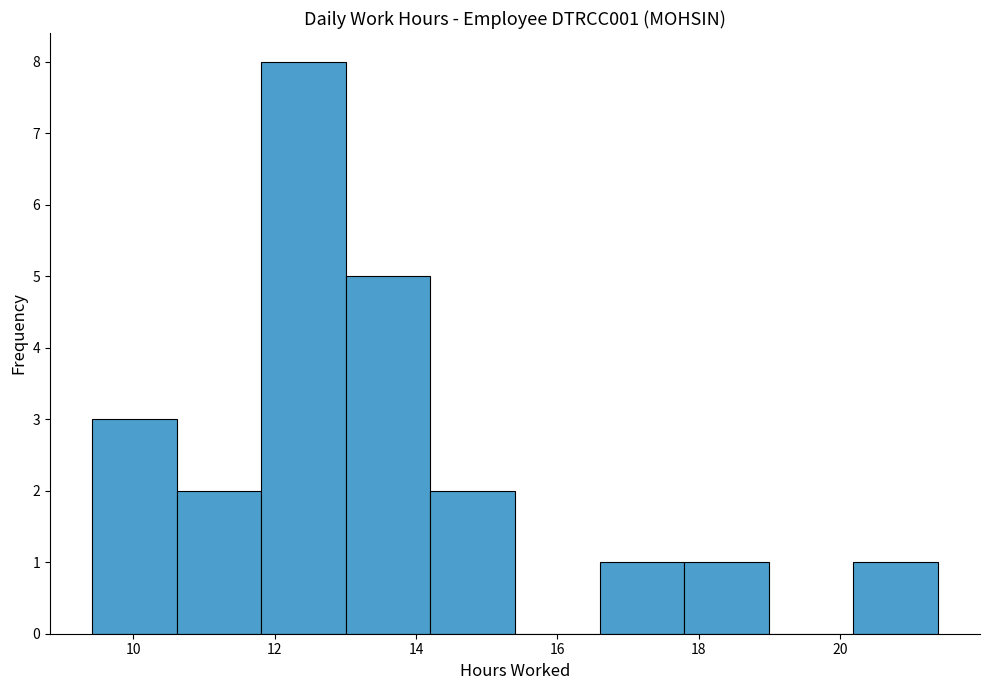

Which range on the x-axis has the tallest bar?

11.8 to 13.0